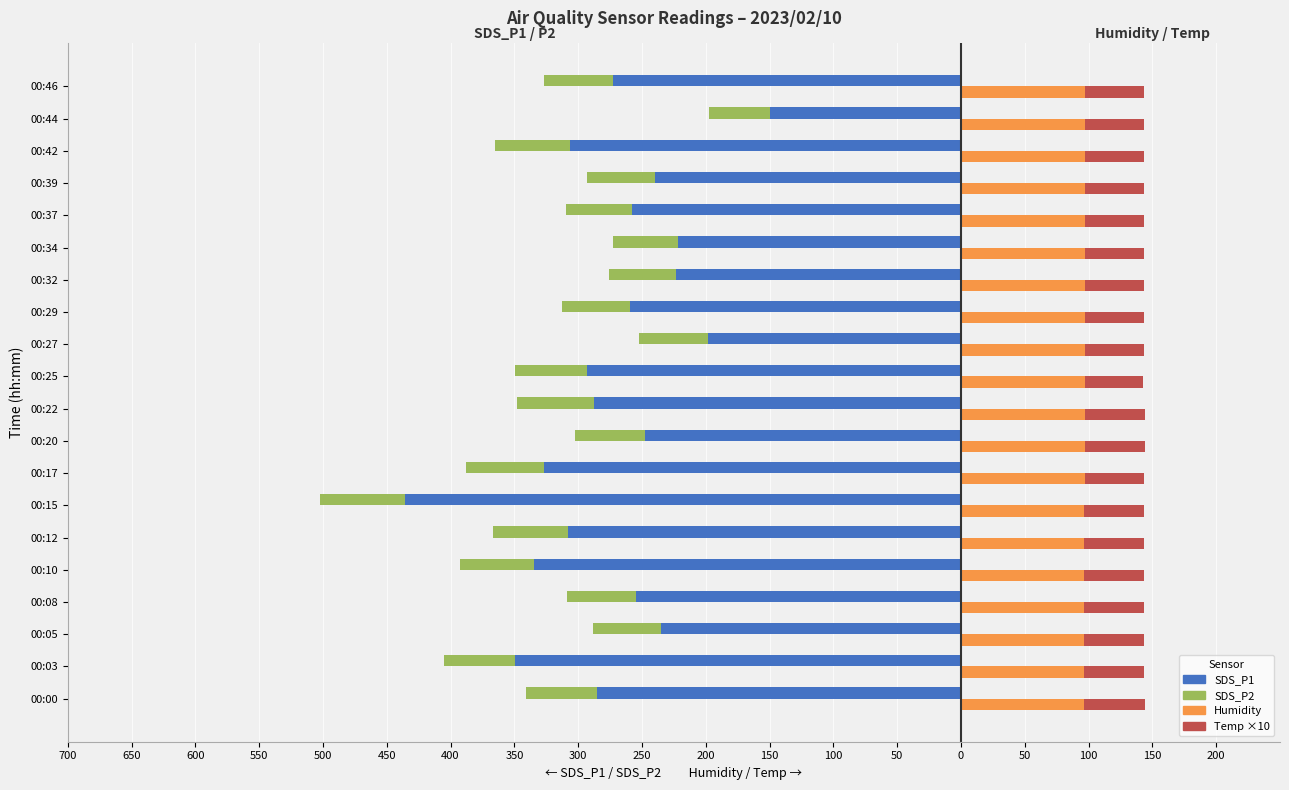

What is the total value across all series at 00:20?

-158.7